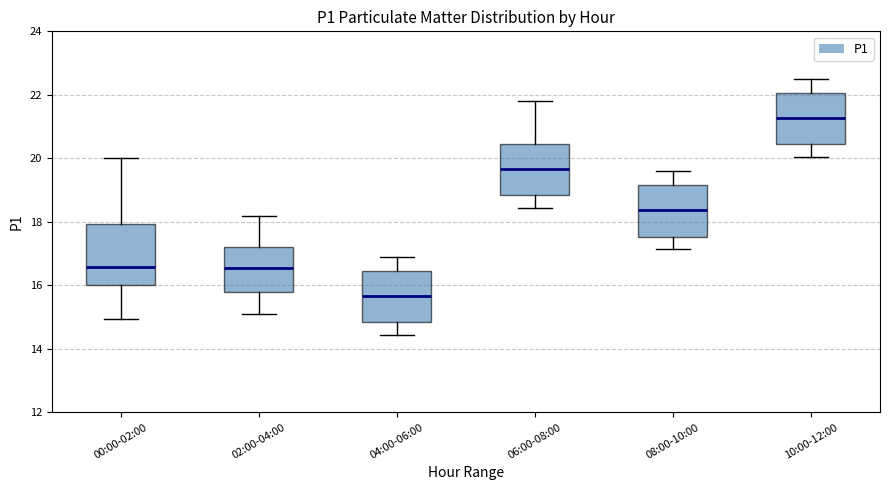

Reading left to right, transcribe this box plot: for each box, give where its median line is, the range the box spans, and where its two whiskers end, as read against the y-axis. The values are not printed on the chart, so give them approximately, as read against the axis.

00:00-02:00: median 16.6, box 16.0 to 18.0, whiskers 15.0 to 20.0
02:00-04:00: median 16.6, box 15.8 to 17.2, whiskers 15.2 to 18.2
04:00-06:00: median 15.6, box 14.8 to 16.4, whiskers 14.4 to 17.0
06:00-08:00: median 19.6, box 18.8 to 20.4, whiskers 18.4 to 21.8
08:00-10:00: median 18.4, box 17.6 to 19.2, whiskers 17.2 to 19.6
10:00-12:00: median 21.2, box 20.4 to 22.0, whiskers 20.0 to 22.6